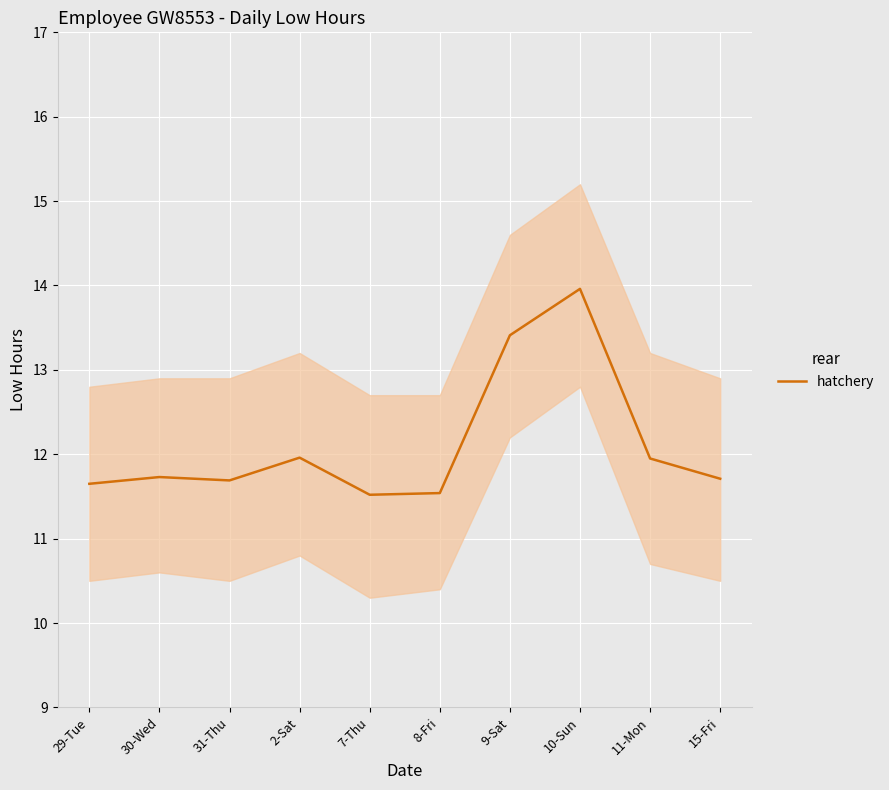

What is the difference between the second highest and minimum values?

1.9